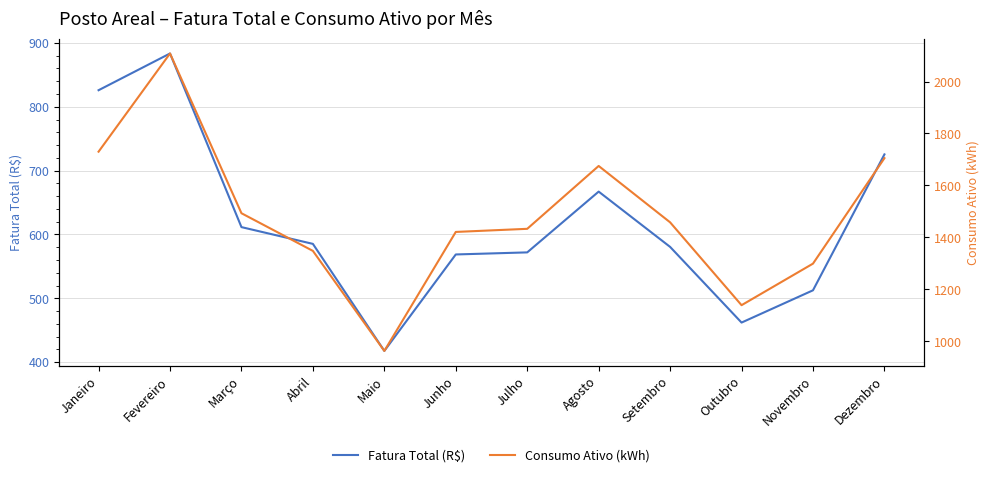

At which category does Consumo Ativo (kWh) reach its first local peak?

Fevereiro